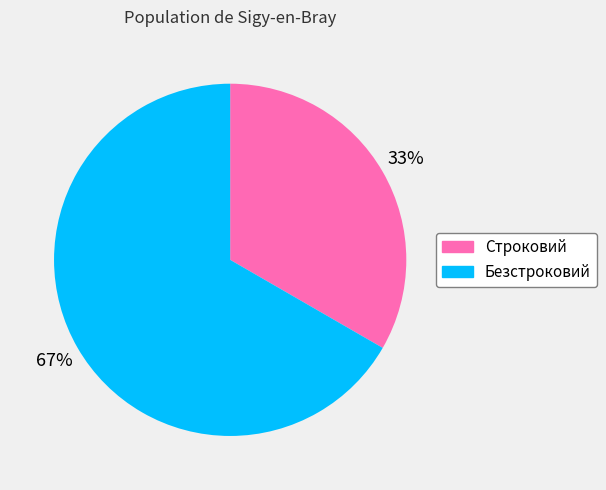

Which has a higher value, Строковий or Безстроковий?

Безстроковий